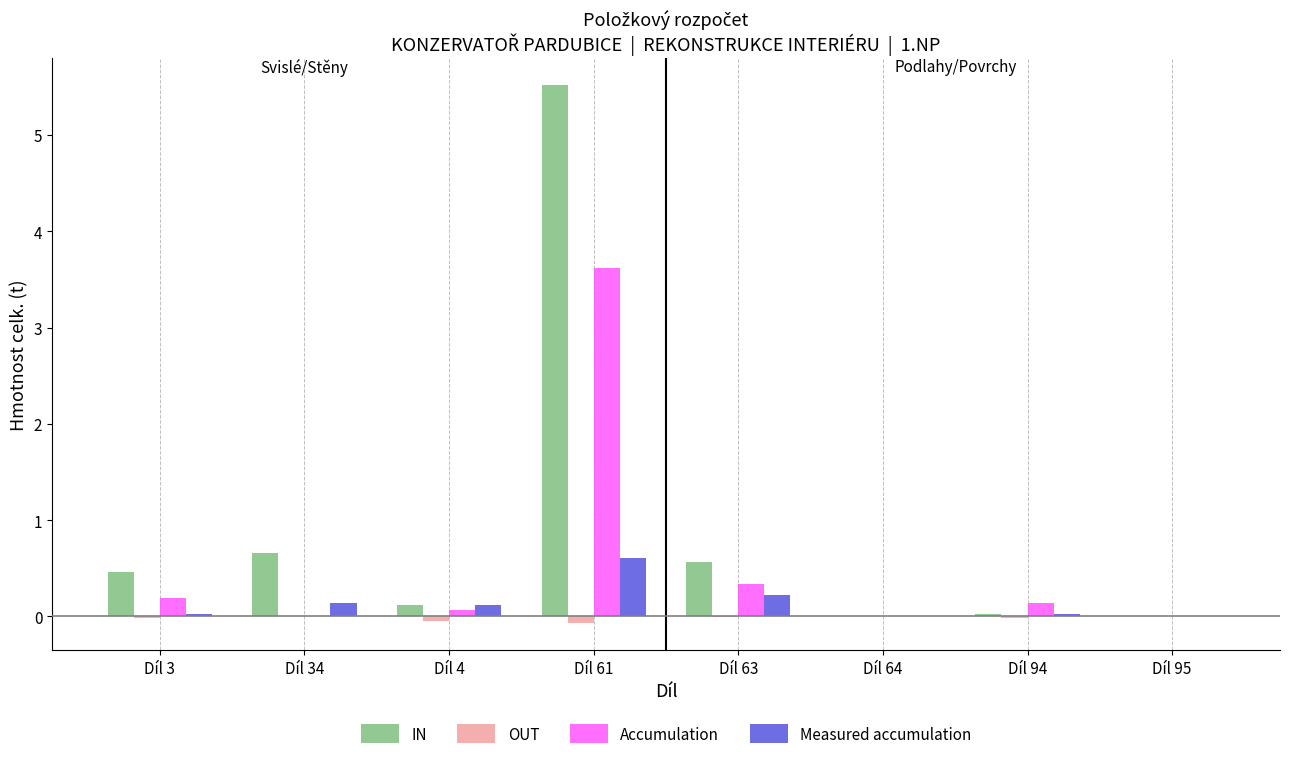

Which category has the highest value in the Measured accumulation series?

Díl 61